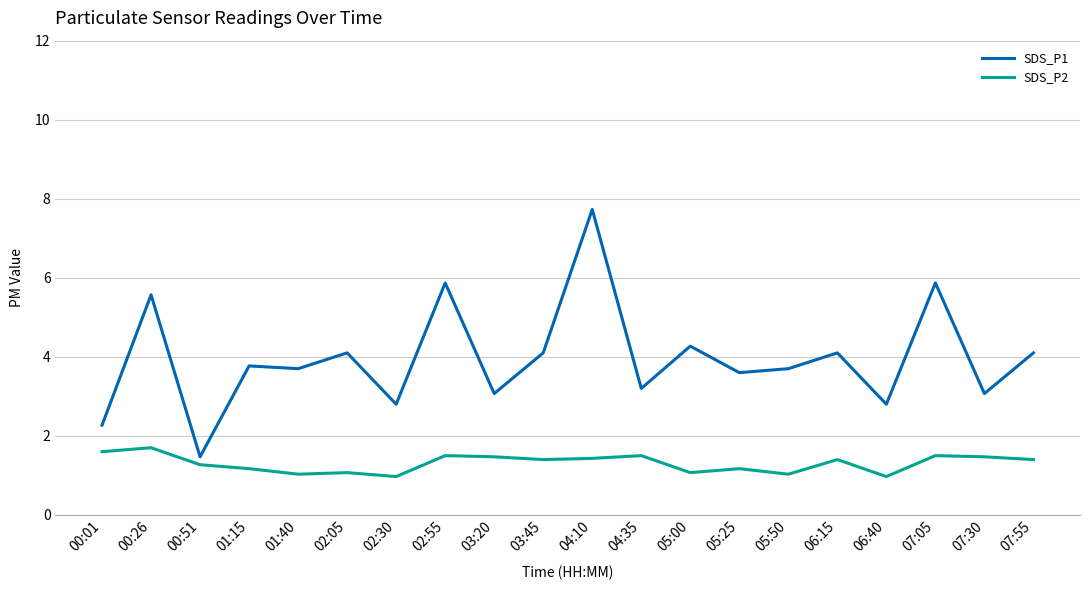

Which series has the largest total across all categories?

SDS_P1